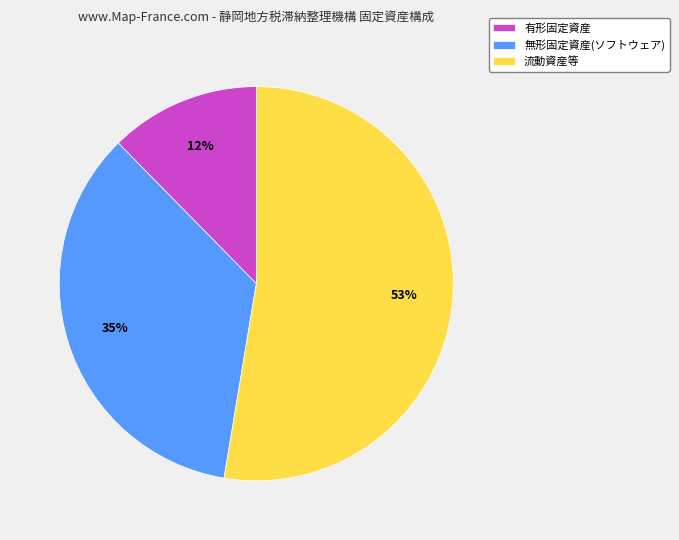

Is there any slice that represents more than half of the pie?

Yes